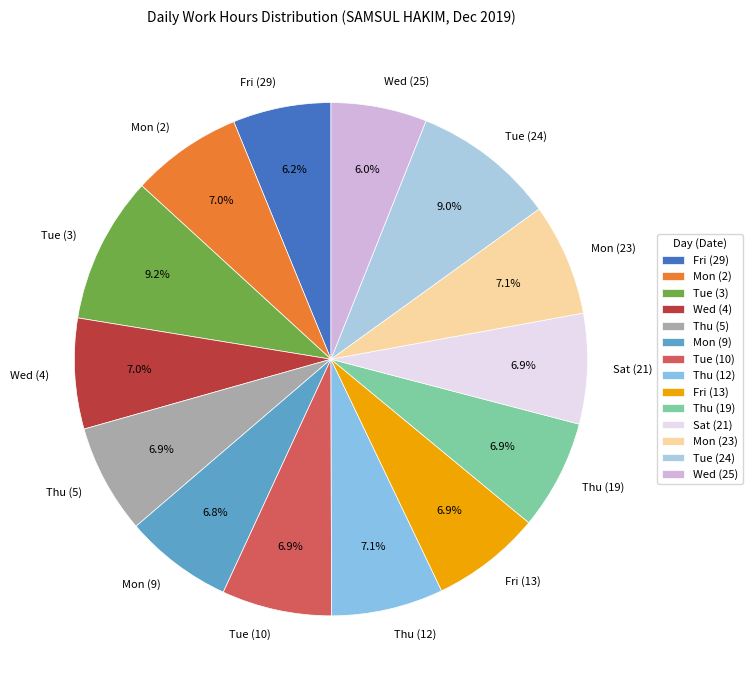

Is it true that Mon (23) is 1% of the pie?

False